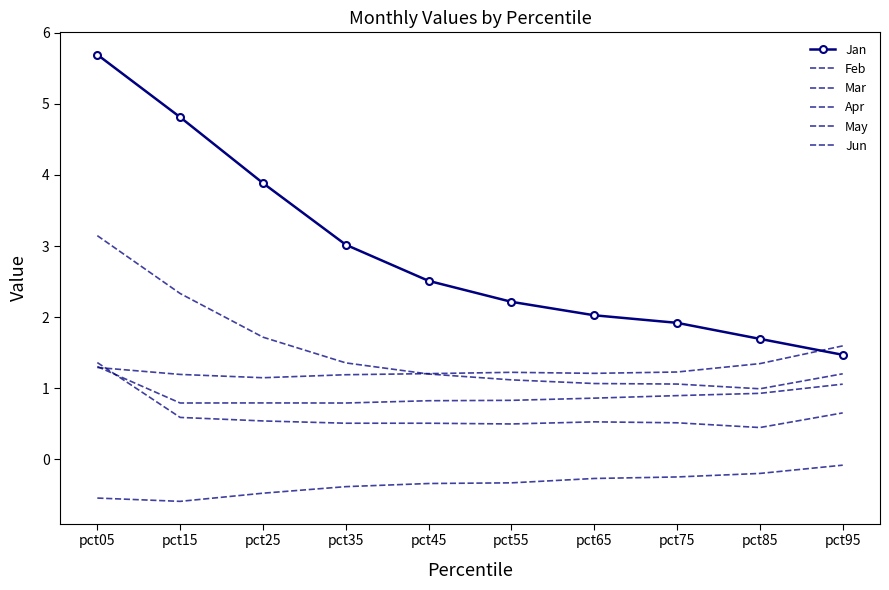

What is the difference between the maximum and minimum values in the Jan series?

4.2